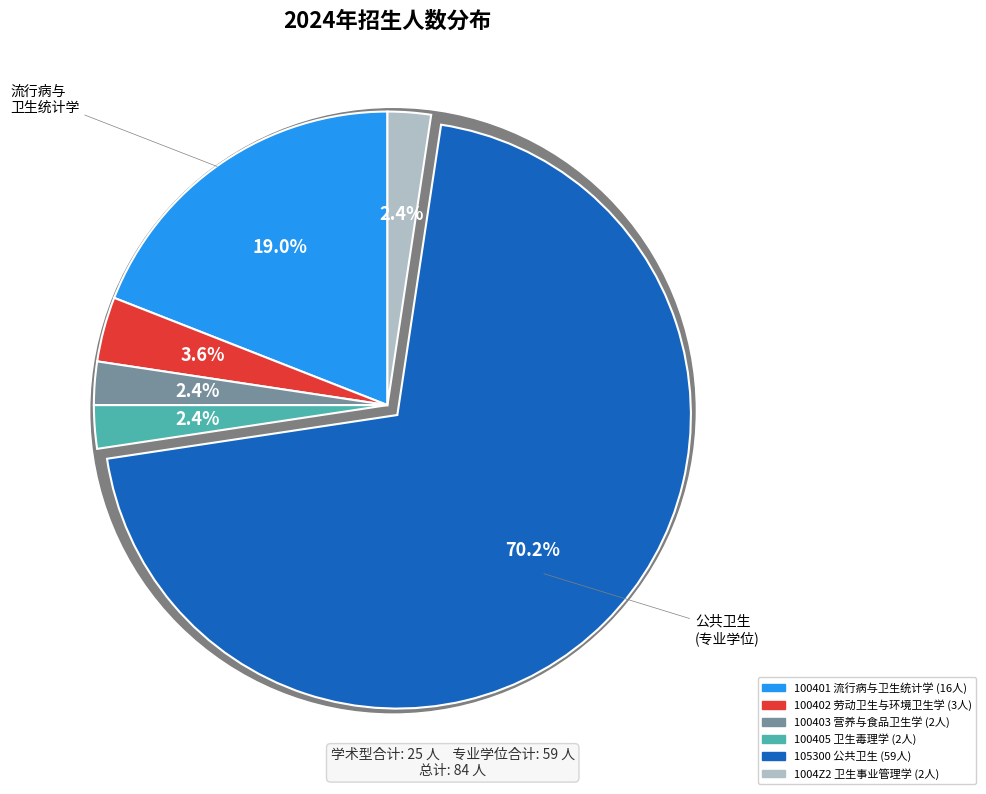

What portion of the pie excludes 100405?

97.6%